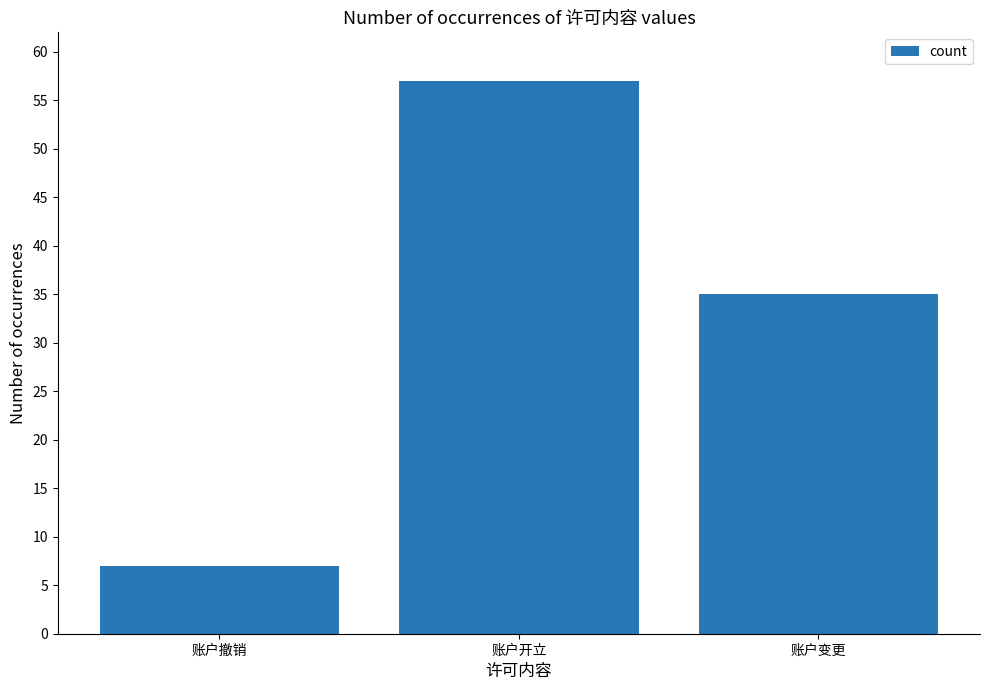

Are the bars grouped side by side (vs. stacked)?

No